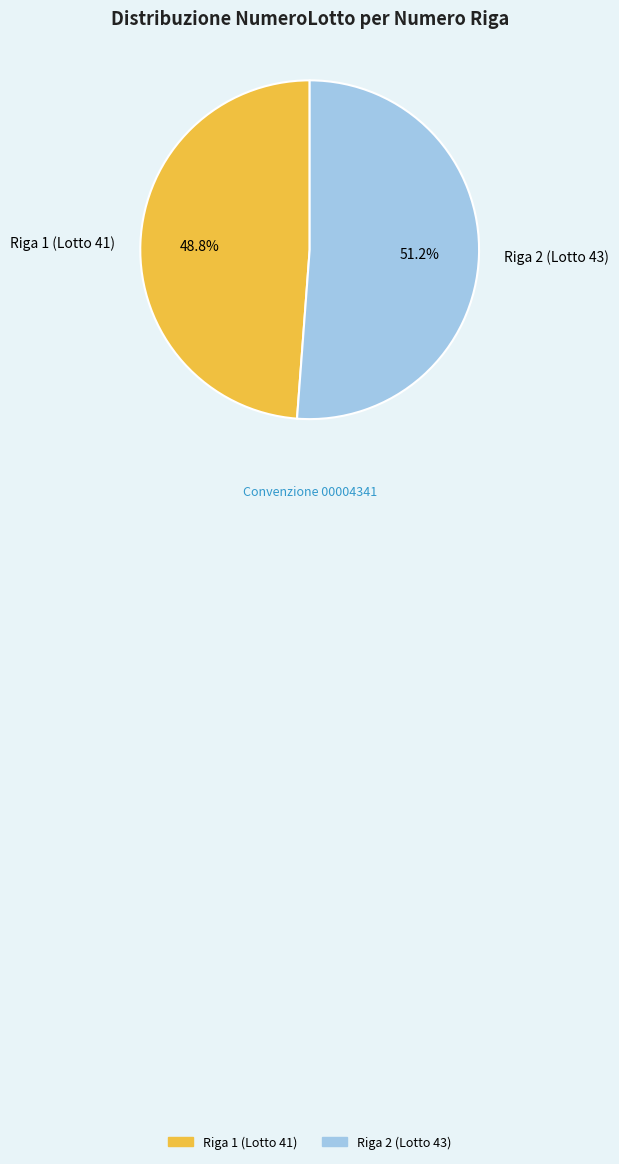

Which slice is the largest?

Riga 2 (Lotto 43)